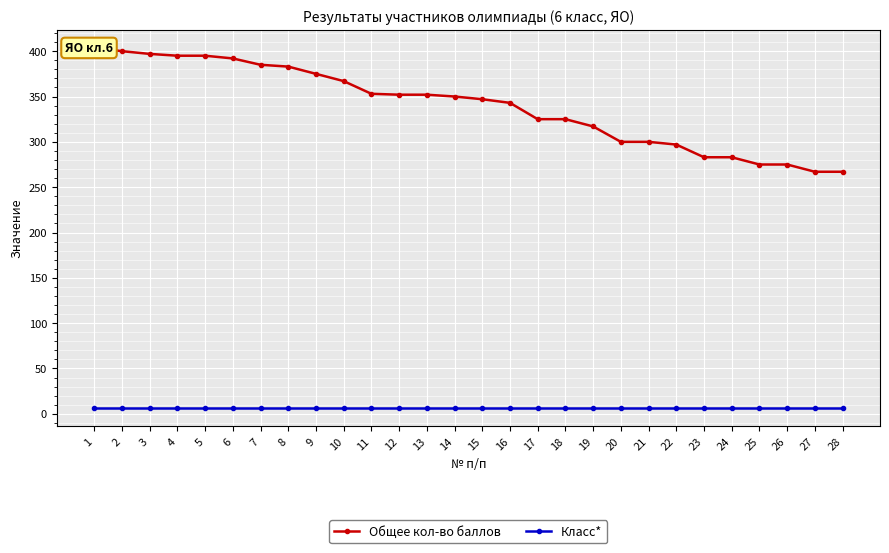

The Класс* series shows 3 at 3. True or false?

False